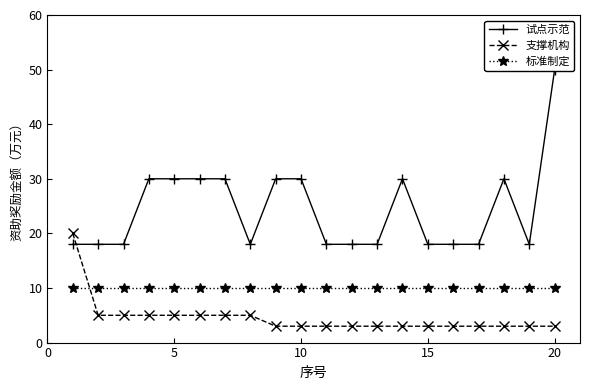

How many times do 支撑机构 and 标准制定 cross each other?

1